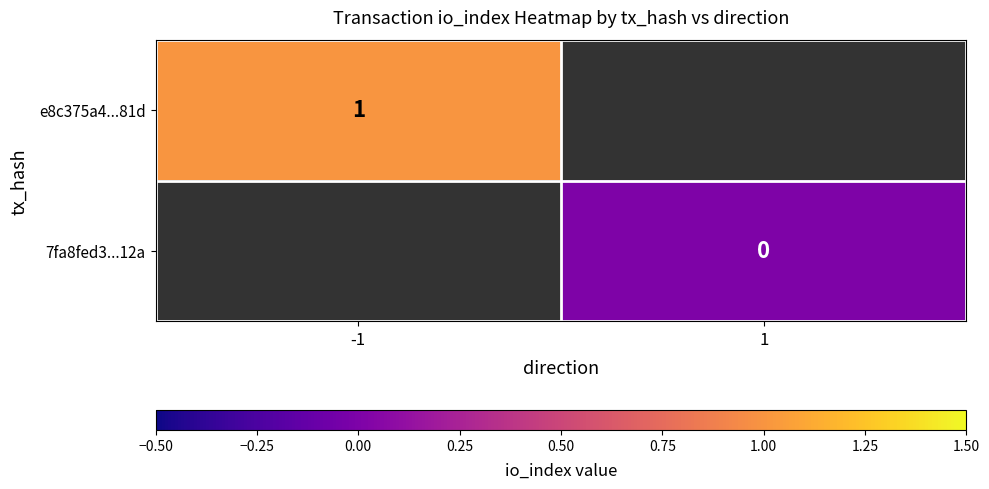

The value of e8c375a4...81d at -1 is 1. True or false?

True